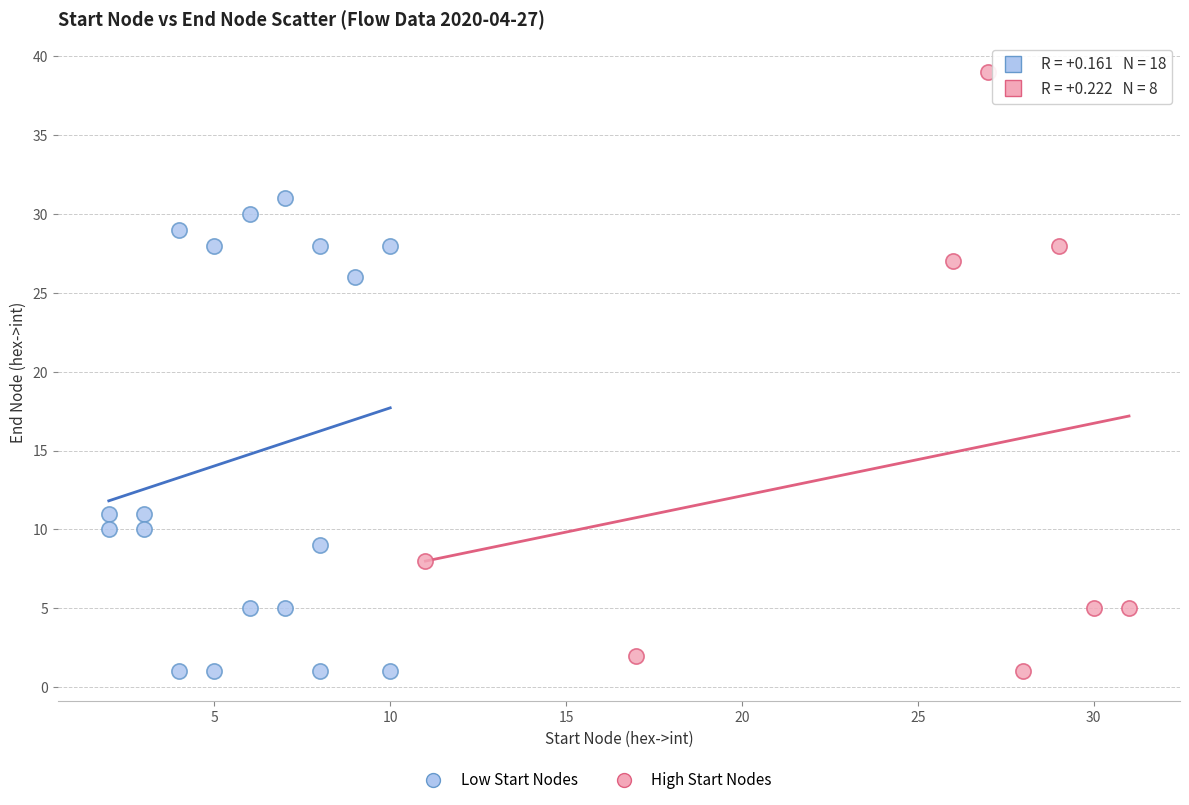

Which series contains the highest Y value?

High Start Nodes